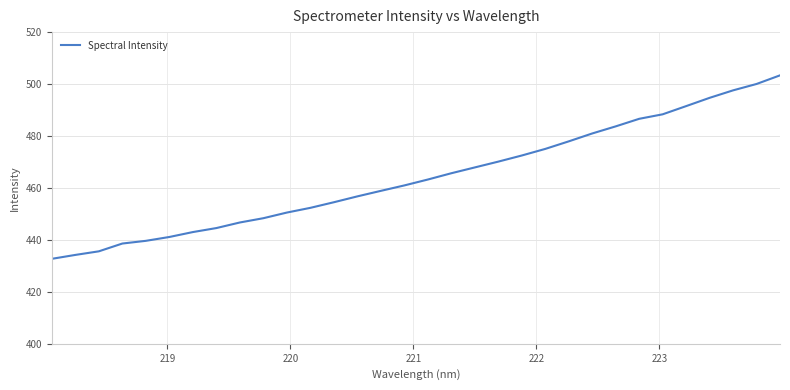

What is the difference between the maximum and minimum values?

70.6